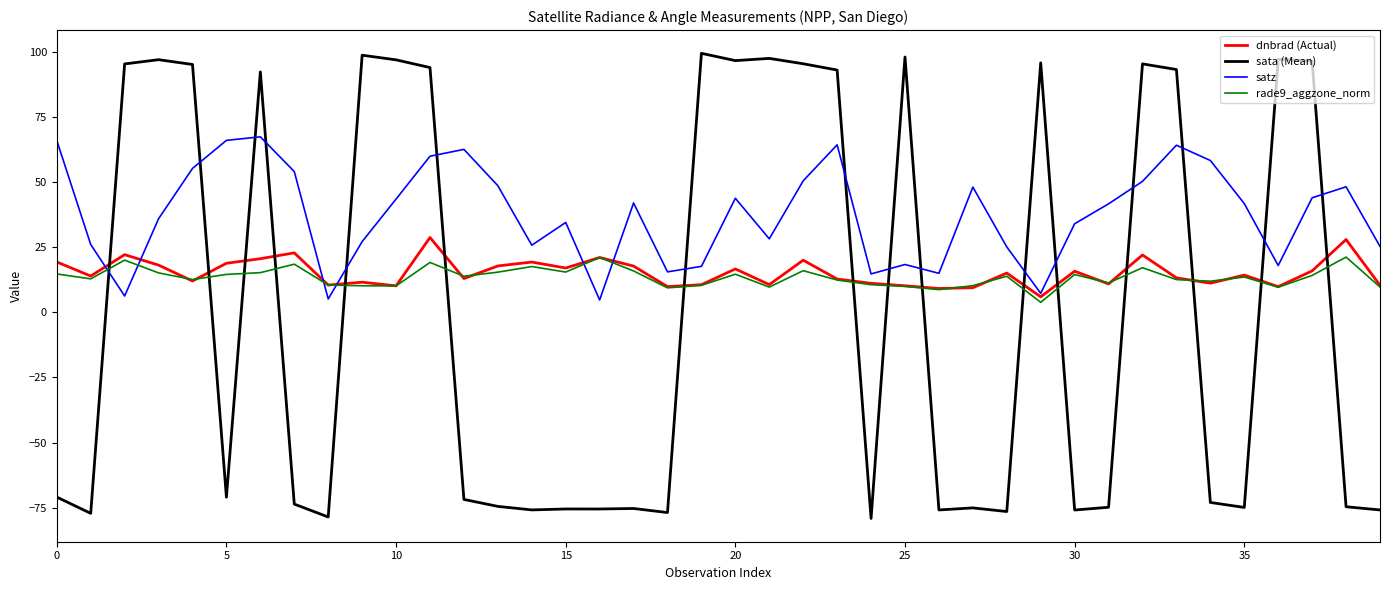

True or false: satz and rade9_aggzone_norm intersect in this chart.

True